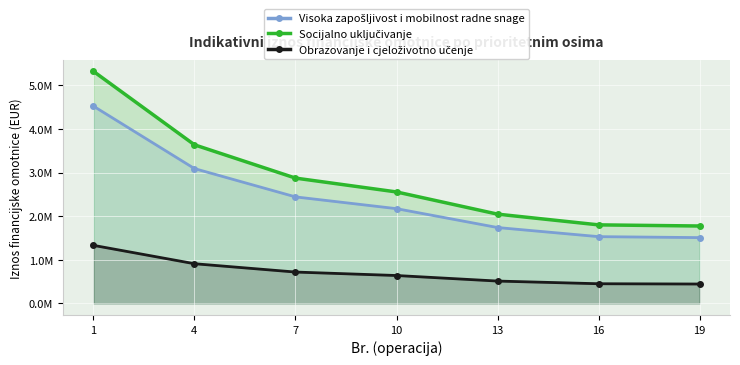

What is the difference between the Visoka zapošljivost i mobilnost radne snage values at 19 and 16?

22050.9